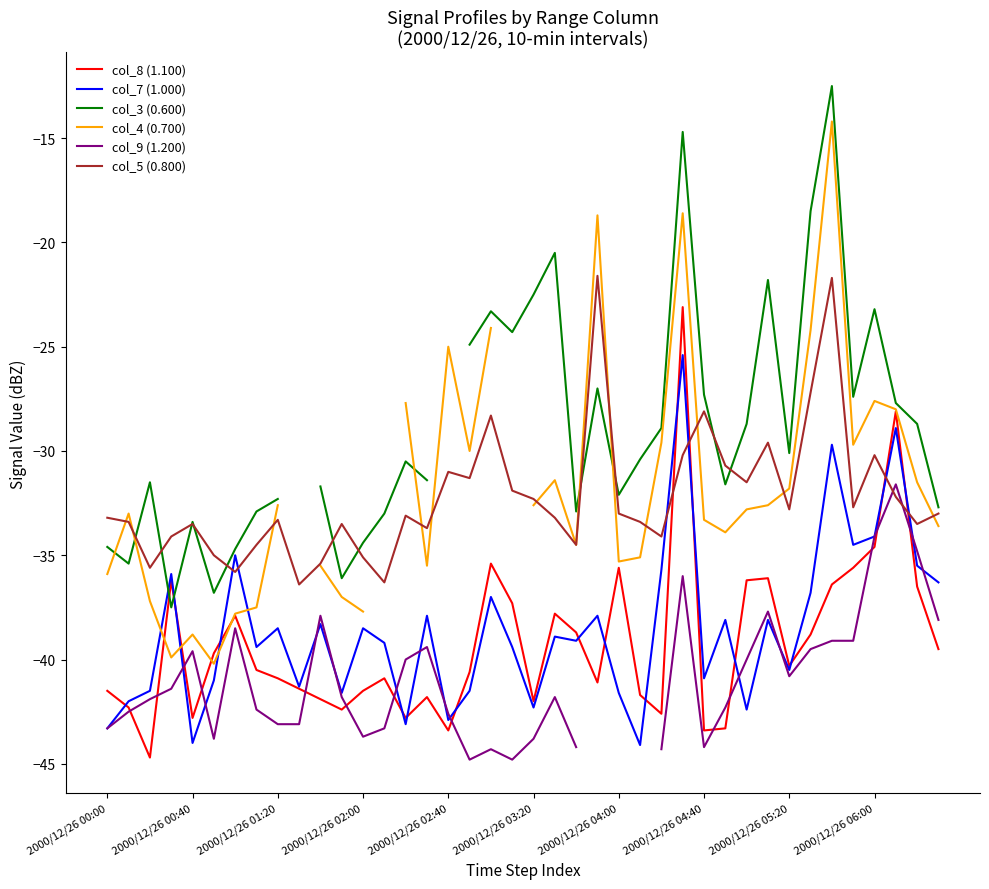

How many intersections are there between col_4 (0.700) and col_3 (0.600)?

5